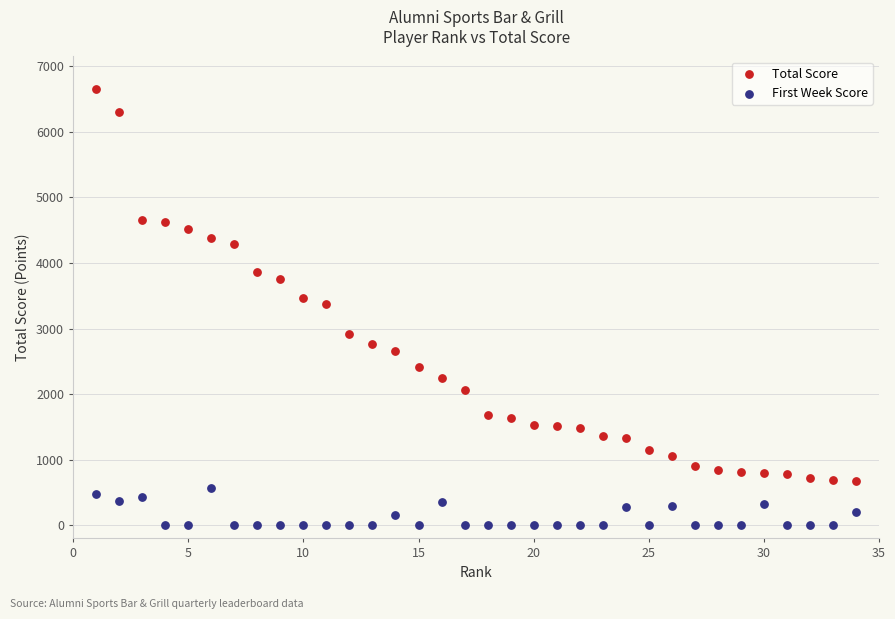

In the Total Score series, what Y value is closest to 3662?

3760